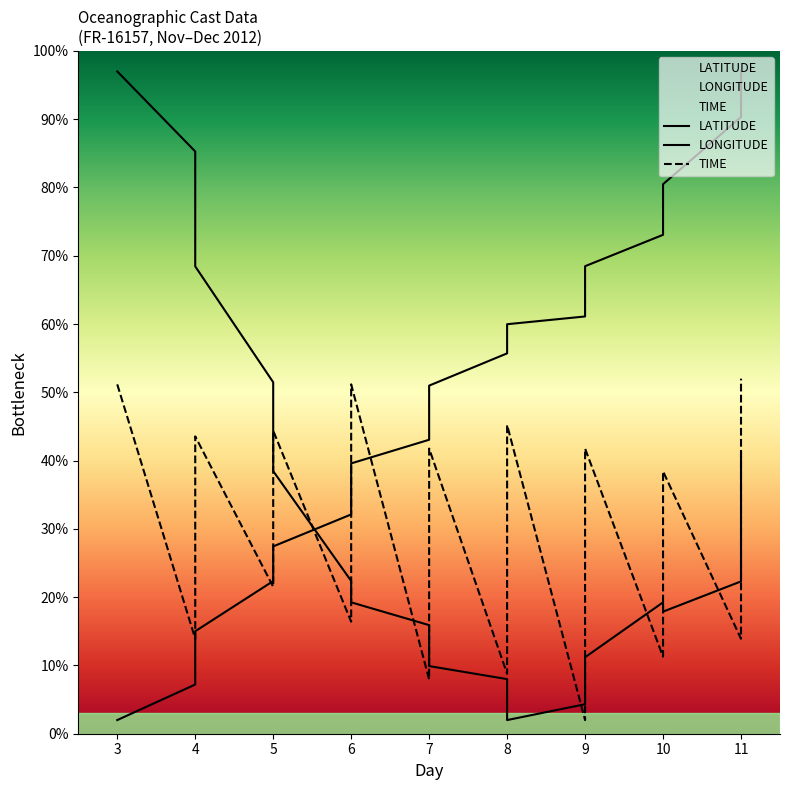

At which label is TIME closest to 27?

5